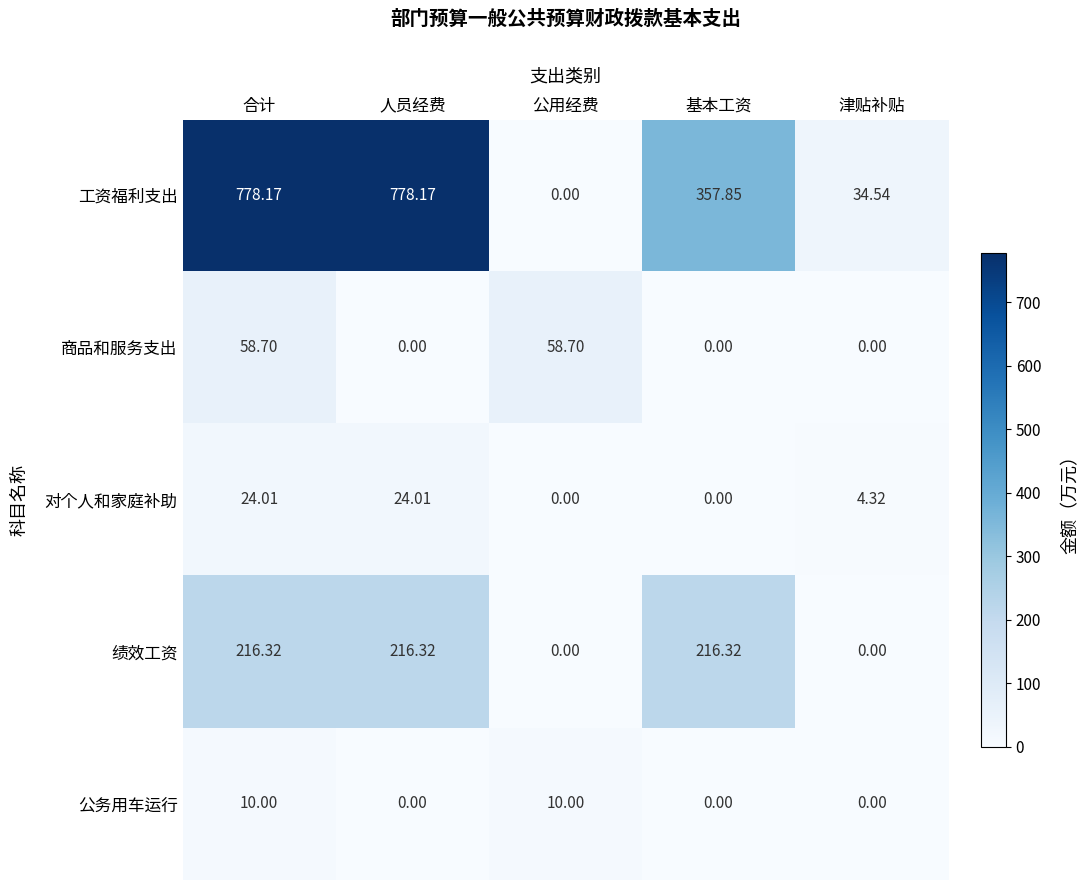

Which series has the largest total across all categories?

工资福利支出